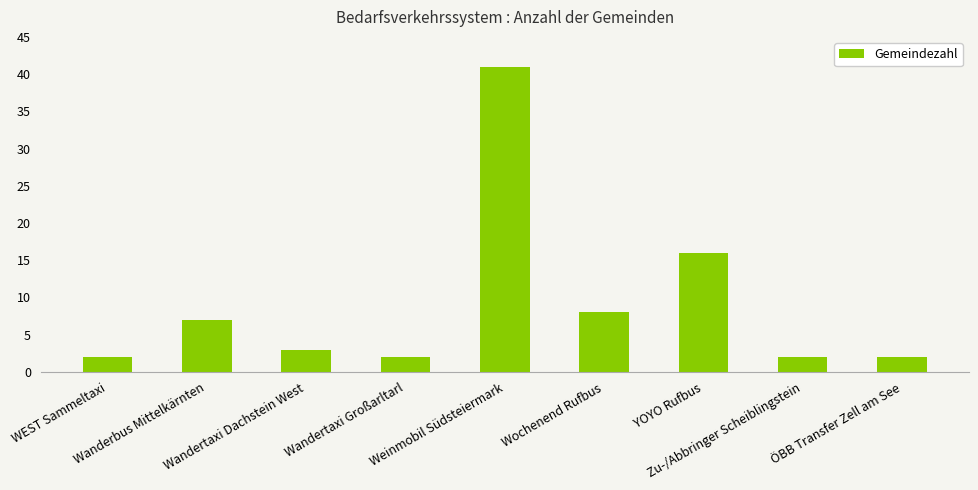

What is the label of the 7th bar from the left?

YOYO Rufbus